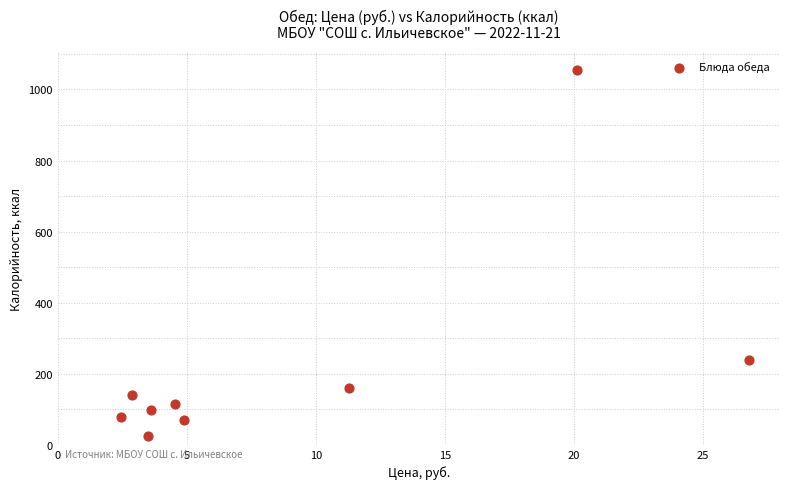

What Y value in the scatter plot is closest to 539?

239.3